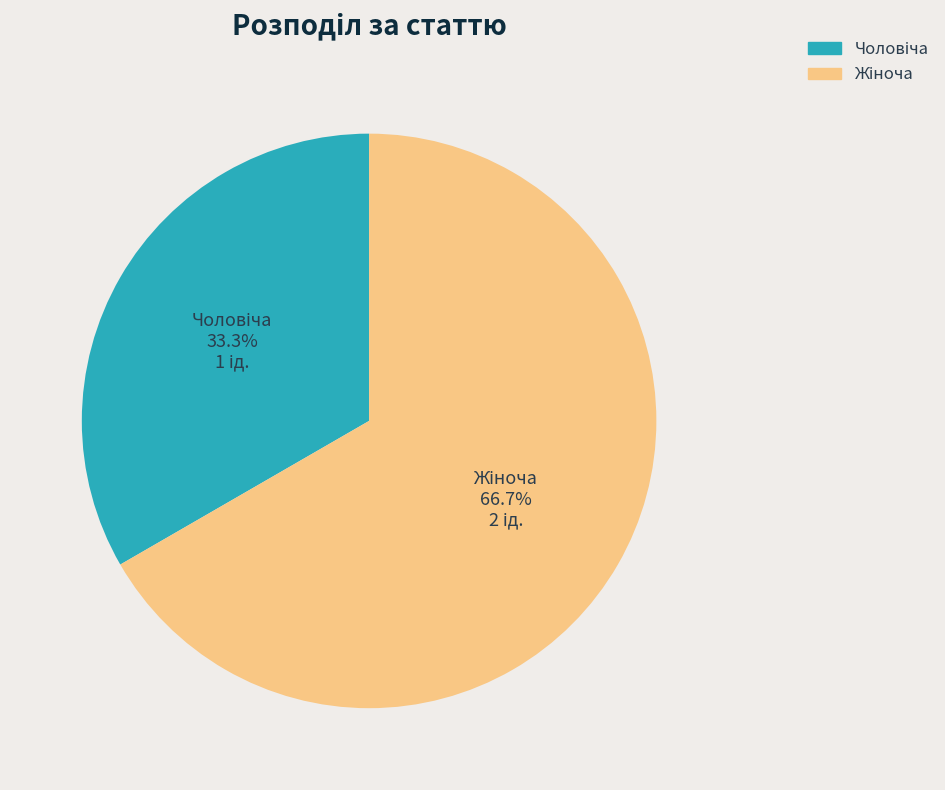

Does any single category account for the majority?

Yes